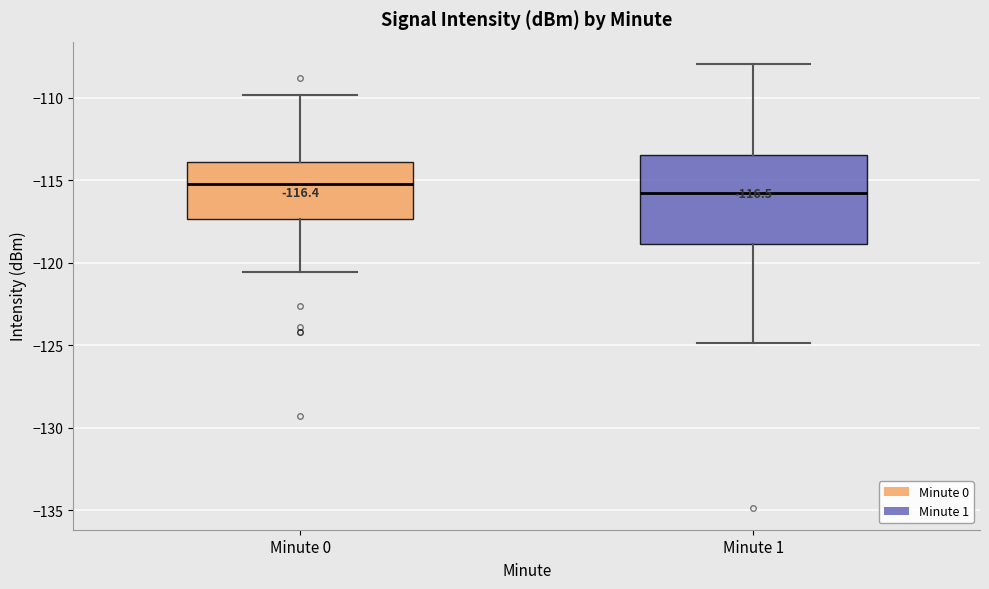

Which box has the highest median line?

Minute 0